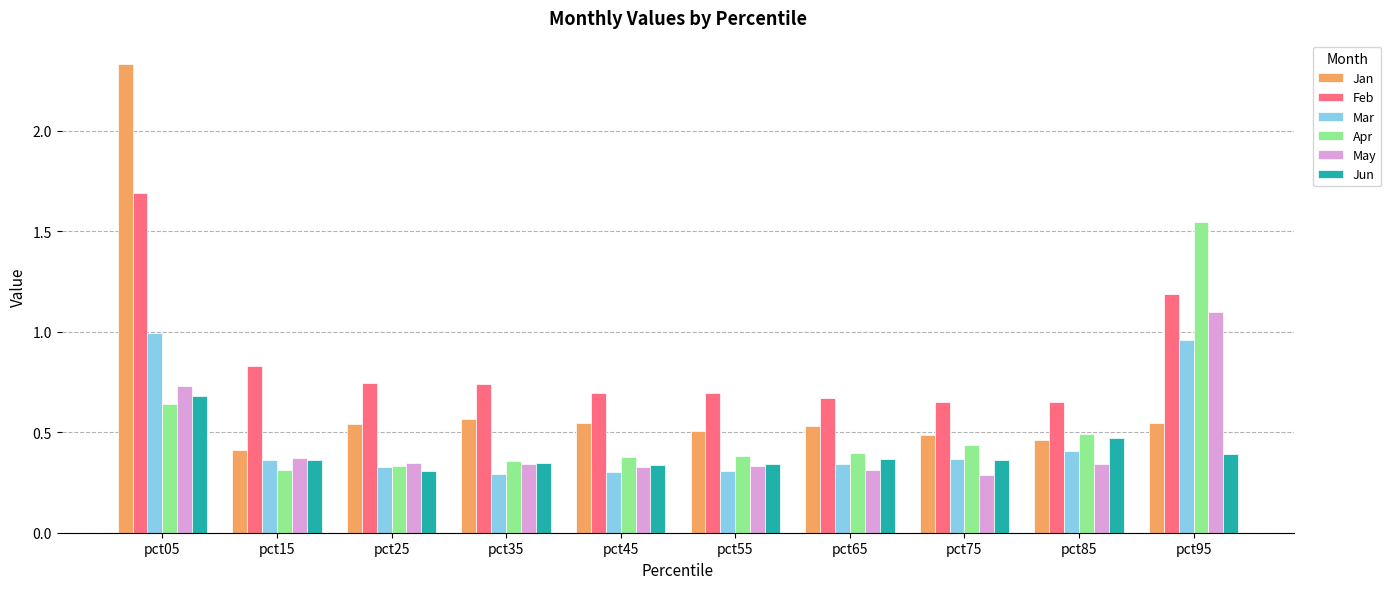

At how many categories does at least one series exceed 1?

2